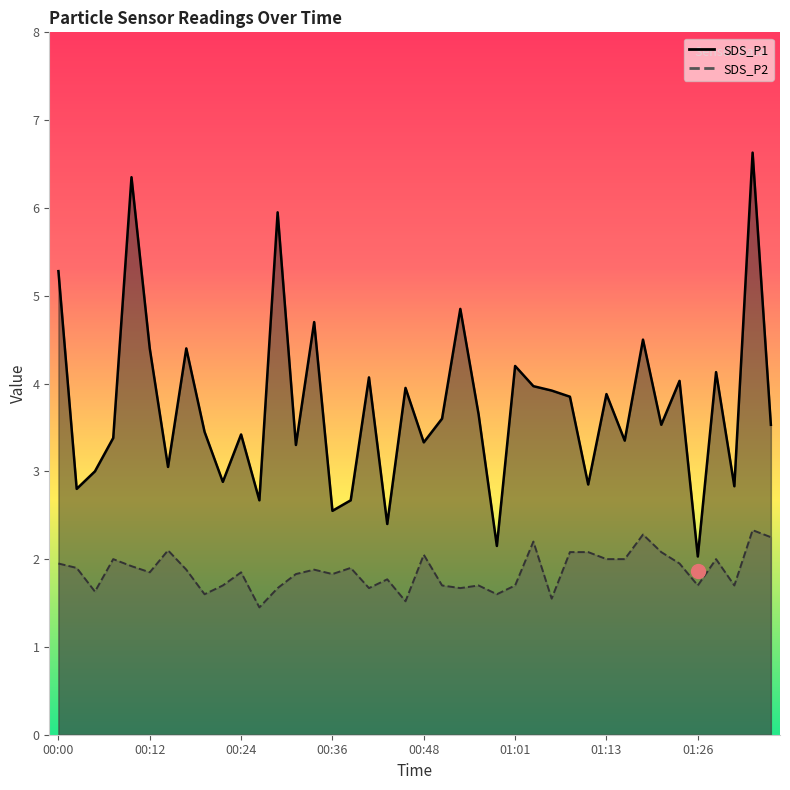

In SDS_P2, how many points are lower than both neighbors (excluding endpoints)?

12